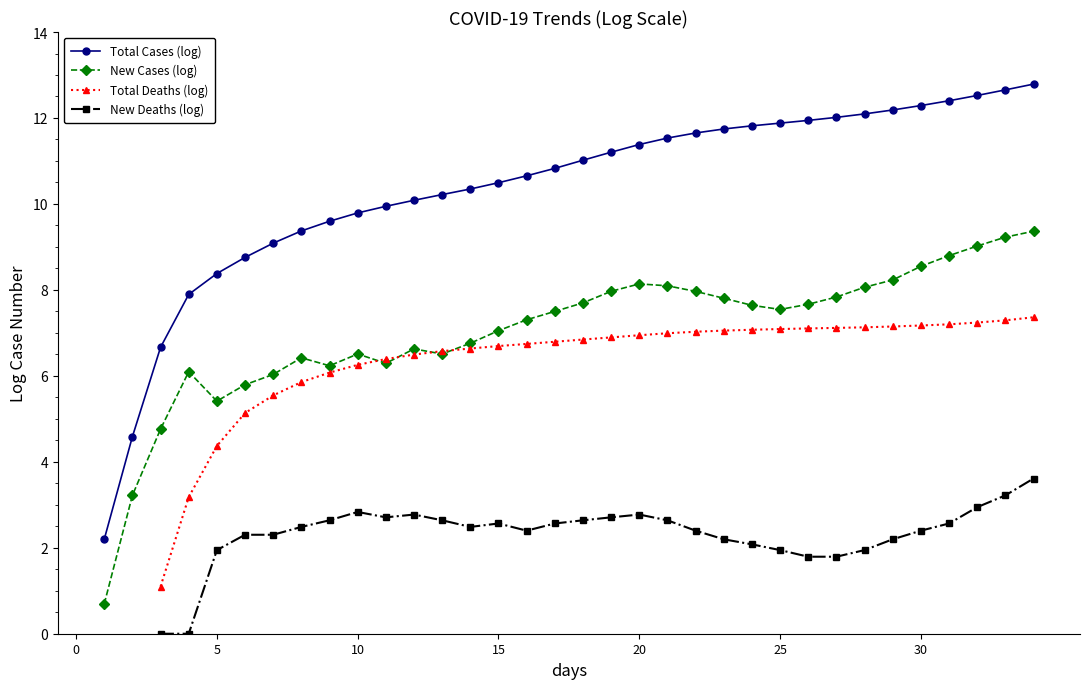

True or false: Total Deaths (log) and Total Cases (log) intersect in this chart.

False